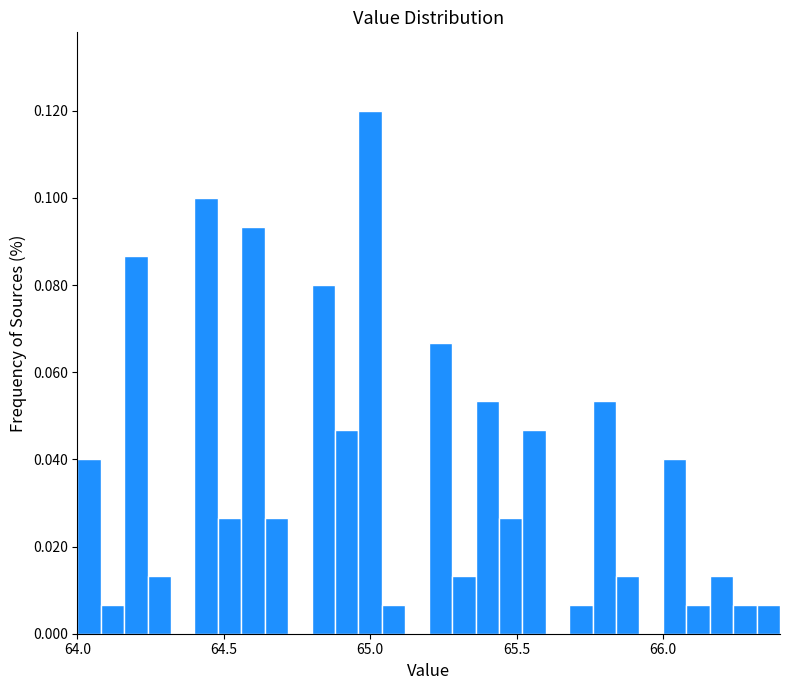

Around what value on the x-axis is the tallest bar? Give the approximate position of its centre, as read against the axis.

65.00